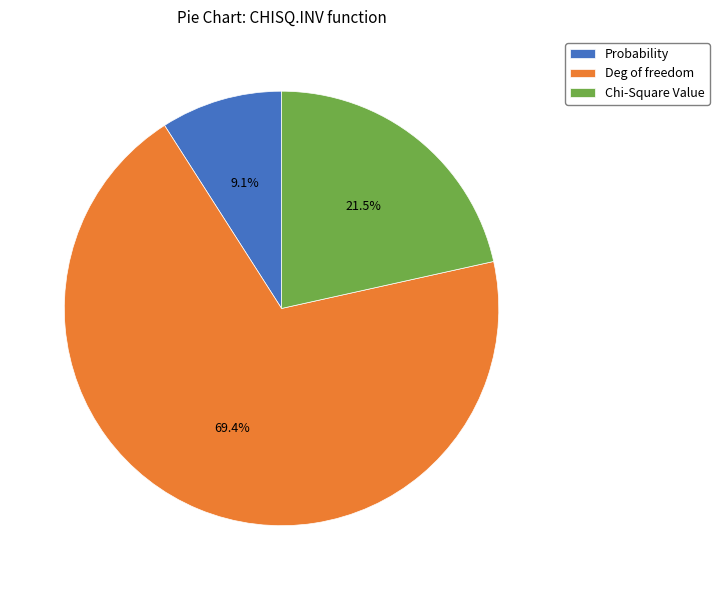

How many slices are in this pie chart?

3